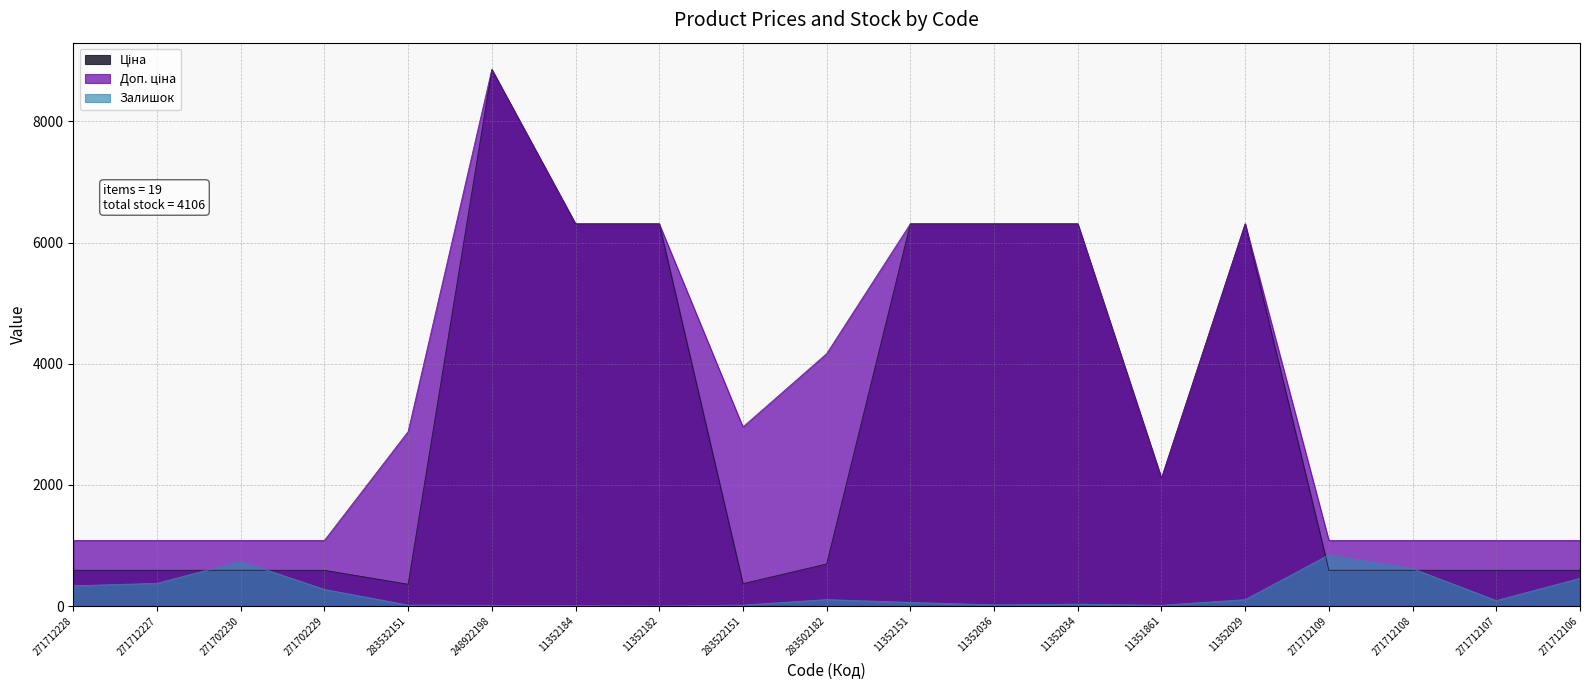

Reading left to right, what are all the values shown in this chart?

Ціна: 271712228=589.9	271712227=589.9	271702230=589.9	271702229=589.9	283532151=359.9	248922198=8856.7	11352184=6308.8	11352182=6308.8	283522151=369.5	283502182=694.3	11352151=6308.8	11352036=6308.8	11352034=6308.8	11351861=2108.4	11352029=6308.8	271712109=589.9	271712108=589.9	271712107=589.9	271712106=589.9
Доп. ціна: 271712228=1081.7	271712227=1081.7	271702230=1081.7	271702229=1081.7	283532151=2878.8	248922198=8856.7	11352184=6308.8	11352182=6308.8	283522151=2955.8	283502182=4165.6	11352151=6308.8	11352036=6308.8	11352034=6308.8	11351861=2108.0	11352029=6308.8	271712109=1081.7	271712108=1081.7	271712107=1081.7	271712106=1081.7
Залишок: 271712228=334.0	271712227=374.0	271702230=737.0	271702229=274.0	283532151=15.0	248922198=11.0	11352184=8.0	11352182=0.0	283522151=15.0	283502182=106.0	11352151=59.0	11352036=19.0	11352034=30.0	11351861=12.0	11352029=105.0	271712109=844.0	271712108=616.0	271712107=90.0	271712106=457.0